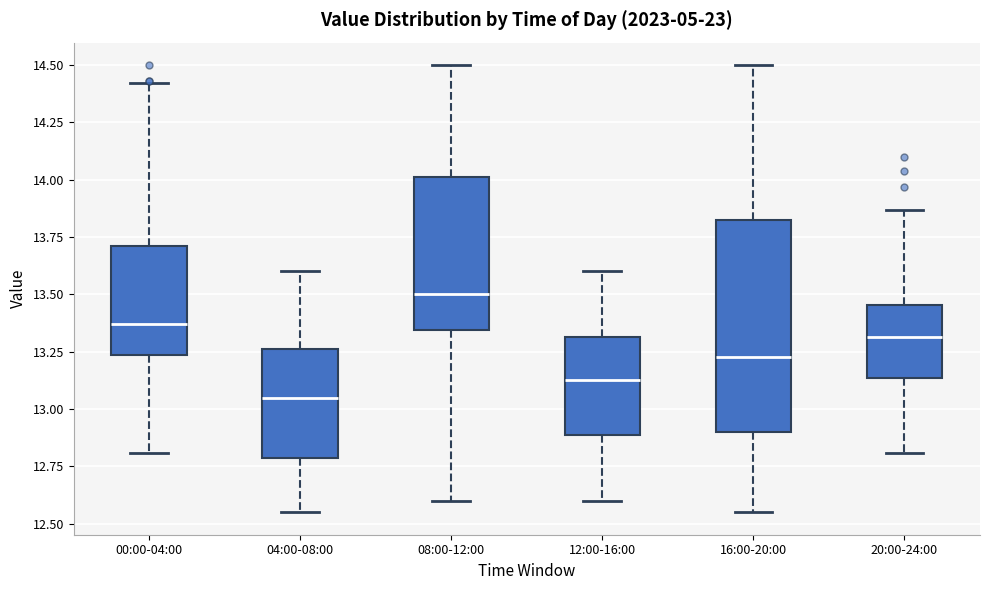

Reading left to right, transcribe this box plot: for each box, give where its median line is, the range the box spans, and where its two whiskers end, as read against the y-axis. The values are not printed on the chart, so give them approximately, as read against the axis.

00:00-04:00: median 13.35, box 13.25 to 13.70, whiskers 12.80 to 14.40
04:00-08:00: median 13.05, box 12.80 to 13.25, whiskers 12.55 to 13.60
08:00-12:00: median 13.50, box 13.35 to 14.00, whiskers 12.60 to 14.50
12:00-16:00: median 13.15, box 12.90 to 13.30, whiskers 12.60 to 13.60
16:00-20:00: median 13.25, box 12.90 to 13.85, whiskers 12.55 to 14.50
20:00-24:00: median 13.30, box 13.15 to 13.45, whiskers 12.80 to 13.85